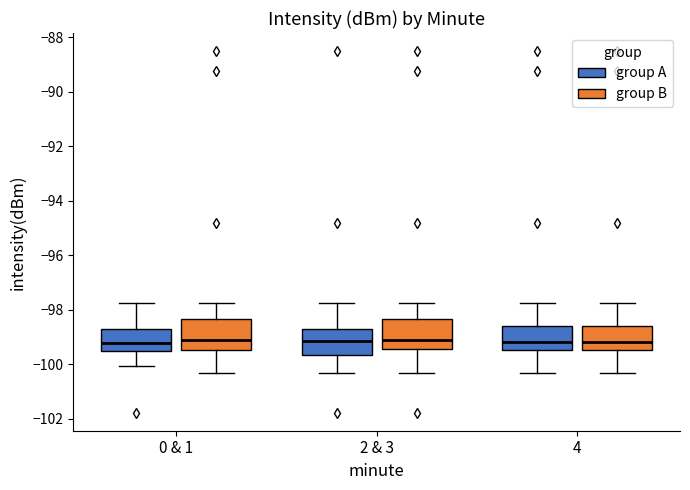

Reading left to right, read every box against the y-axis: the position of its median line, the range the box covers, and the ends of its whiskers. The values are not printed on the chart, so give them approximately, as read against the axis.

0 & 1 (group A): median -99.2, box -99.6 to -98.8, whiskers -100.0 to -97.8
0 & 1 (group B): median -99.2, box -99.4 to -98.4, whiskers -100.4 to -97.8
2 & 3 (group A): median -99.2, box -99.6 to -98.8, whiskers -100.4 to -97.8
2 & 3 (group B): median -99.2, box -99.4 to -98.4, whiskers -100.4 to -97.8
4 (group A): median -99.2, box -99.4 to -98.6, whiskers -100.4 to -97.8
4 (group B): median -99.2, box -99.4 to -98.6, whiskers -100.4 to -97.8